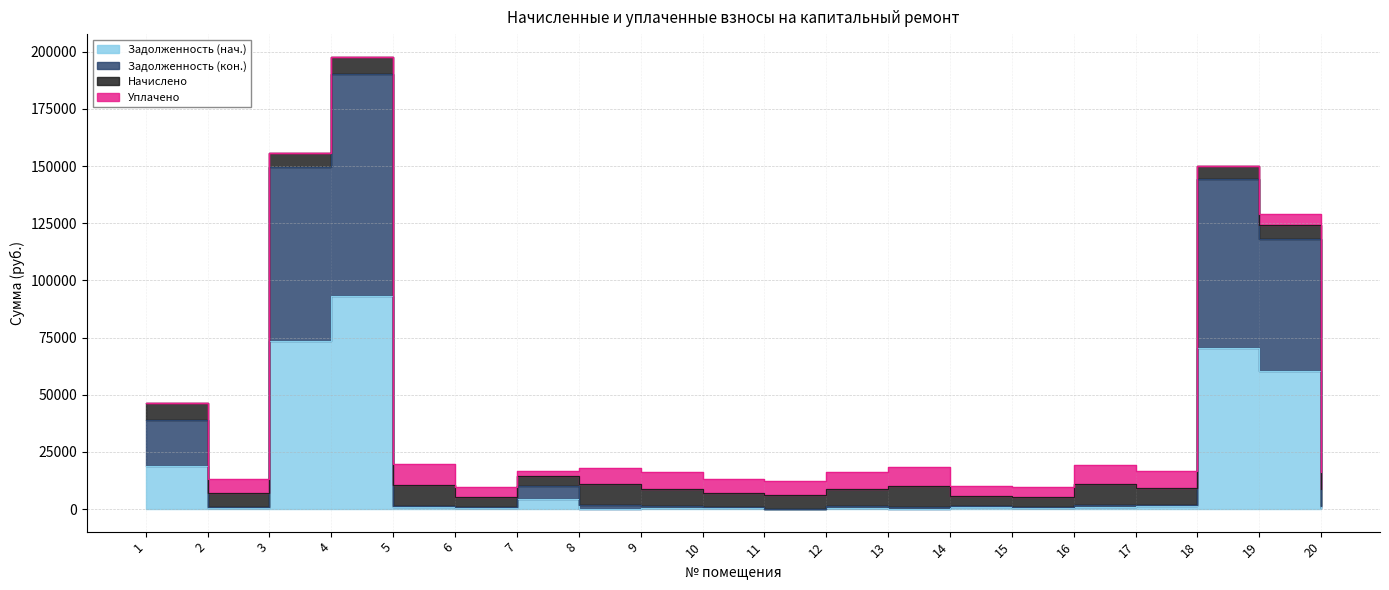

How many categories are shown in the chart?

20